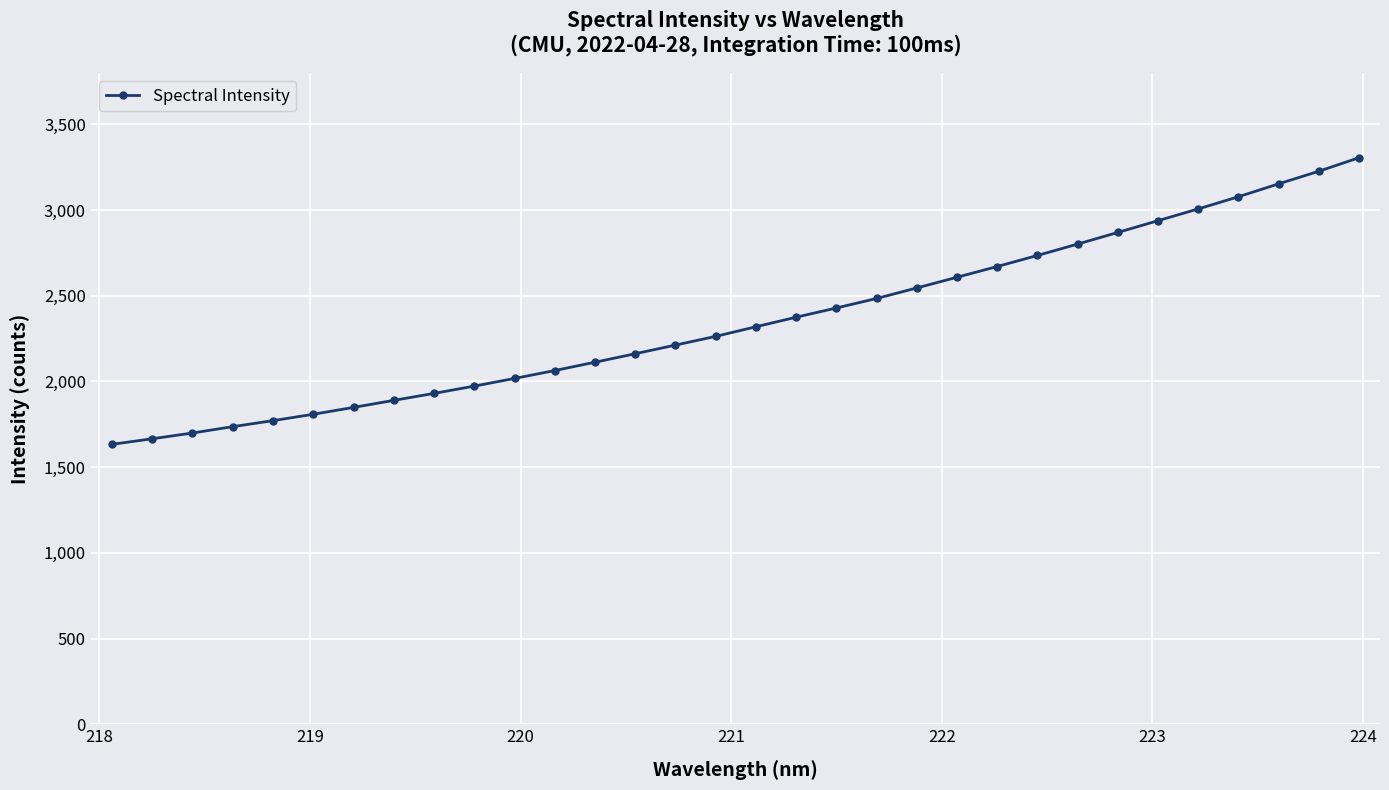

What is the difference between the maximum and minimum values?

1672.3